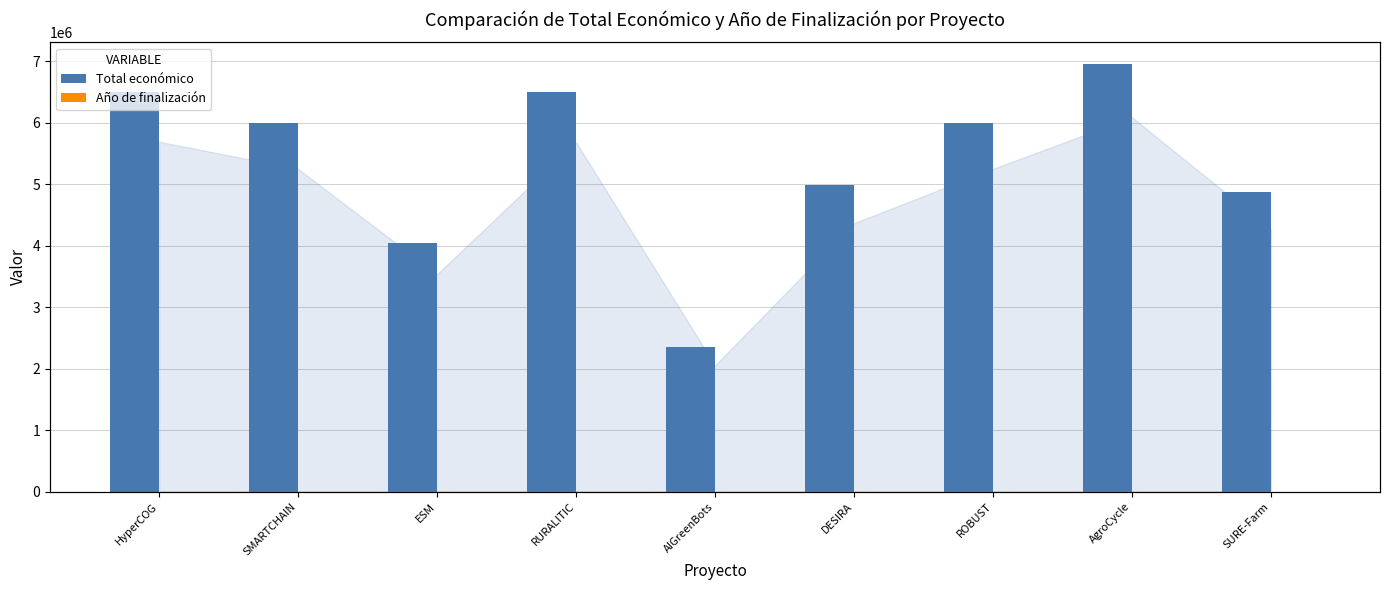

Is the value of Total económico at SURE-Farm greater than the value of Año de finalización at SMARTCHAIN?

Yes